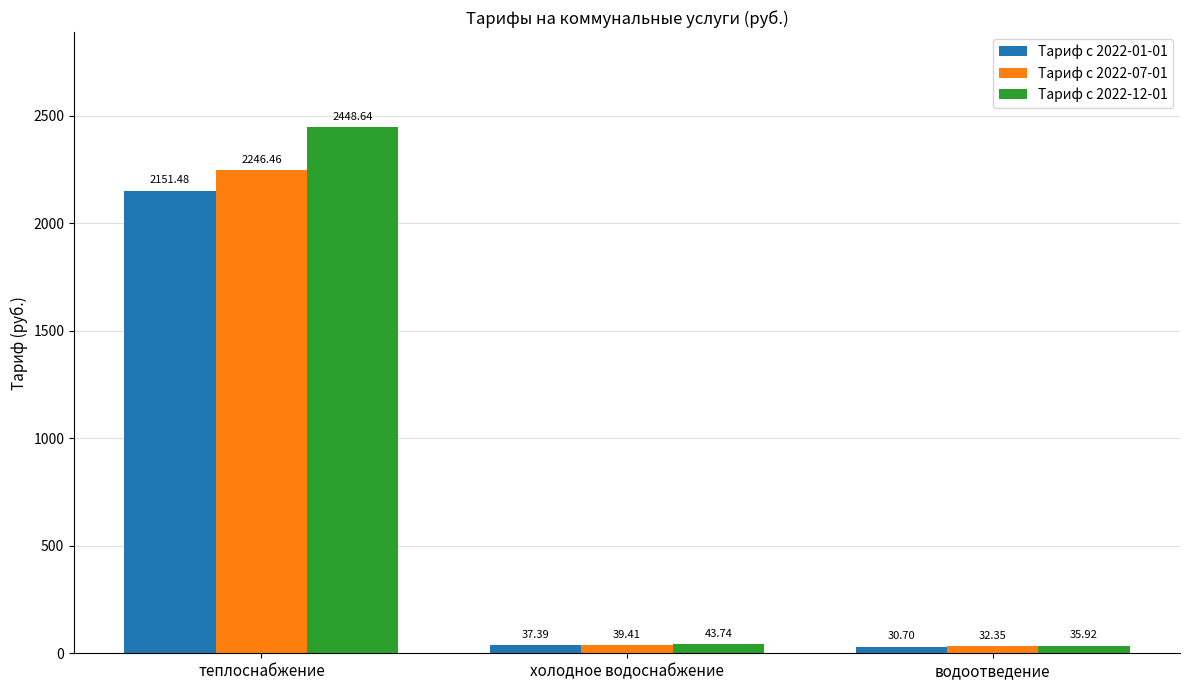

At which label does Тариф с 2022-07-01 first exceed 39?

теплоснабжение